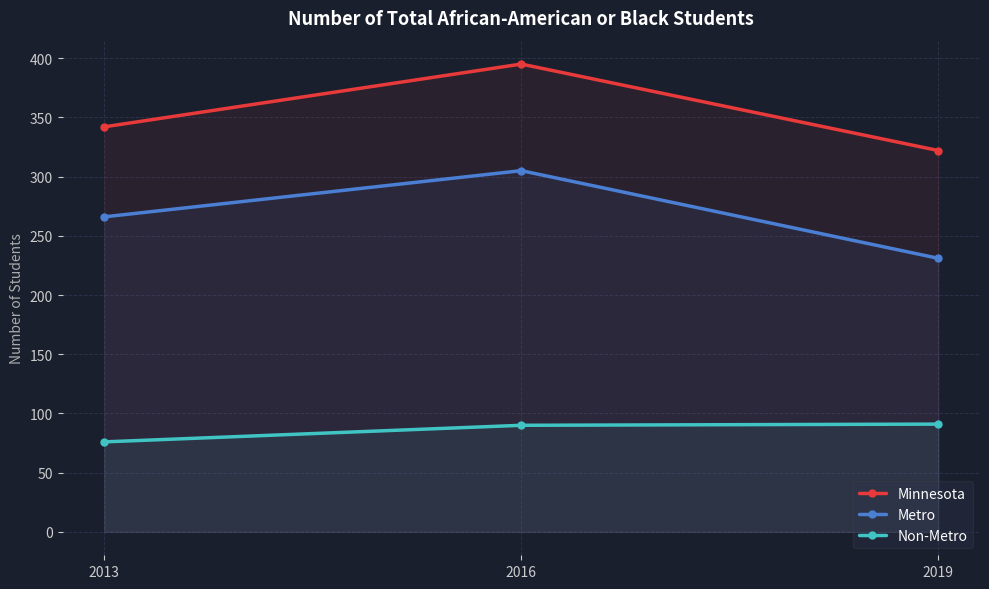

Which category has the highest value across all series?

2016